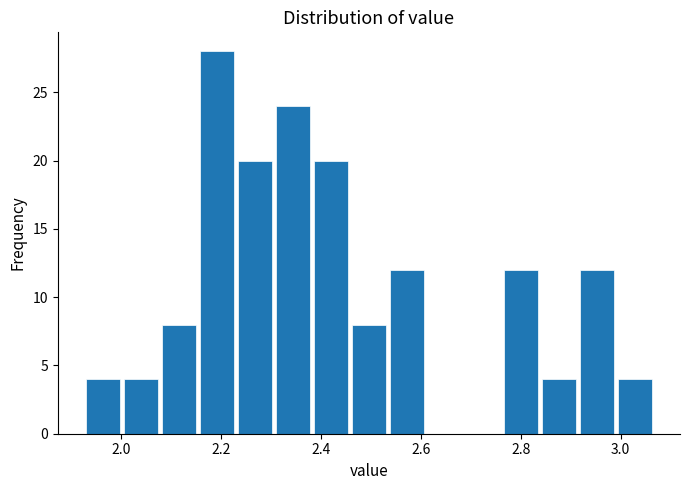

Read against the x-axis, roughly where is the centre of the tallest bar?

2.20